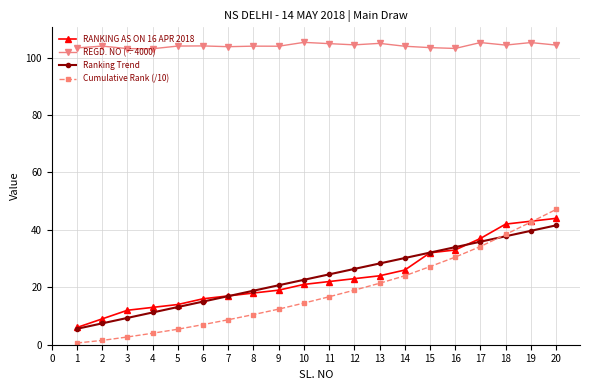

After their last crossing, which series has the higher values: Cumulative Rank (/10) or Ranking Trend?

Cumulative Rank (/10)